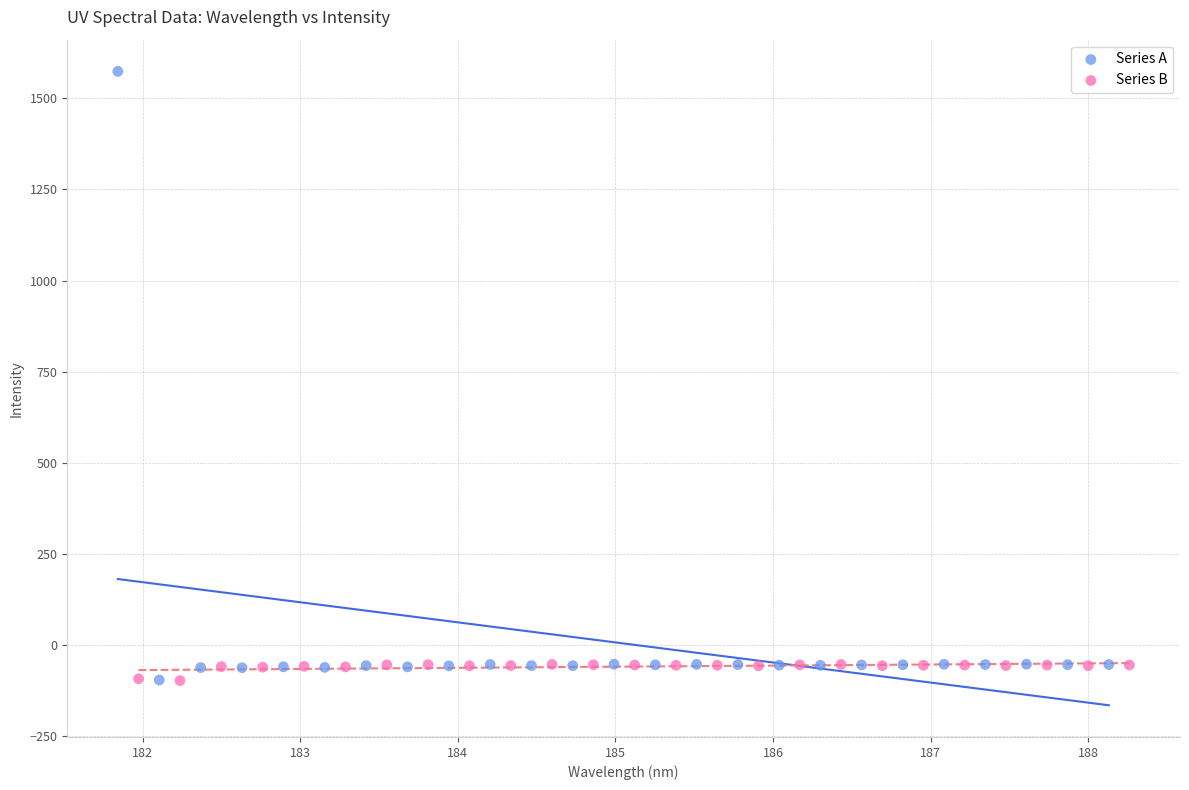

Which series contains the highest Y value?

Series A